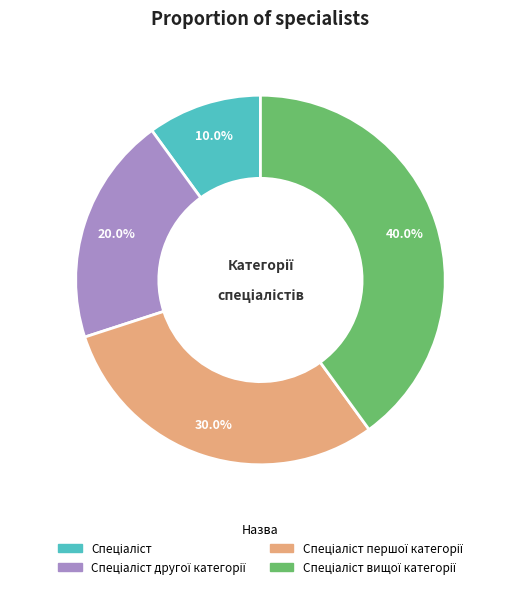

Does any single category account for the majority?

No